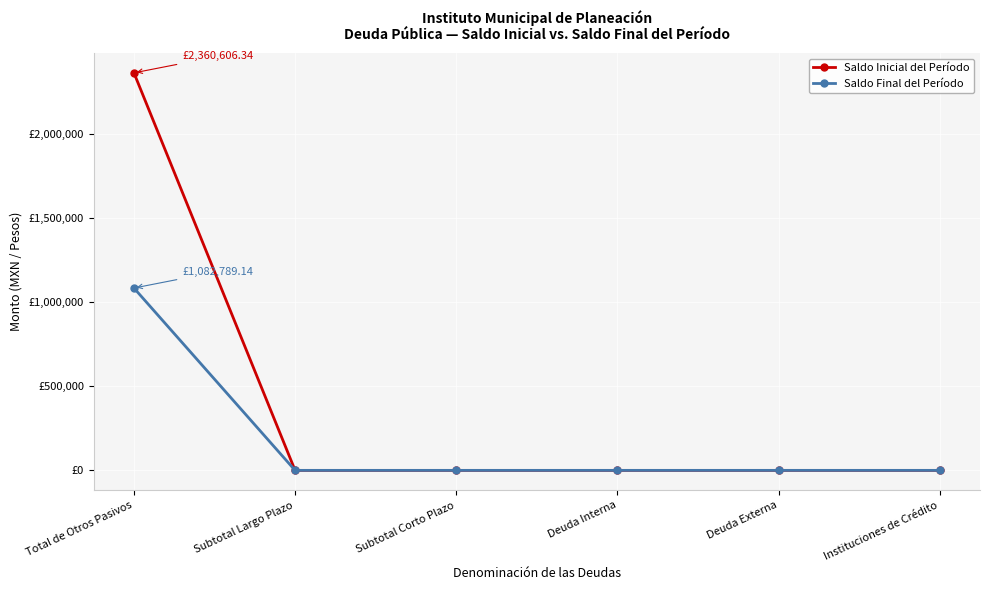

Which series changed the most between Subtotal Corto Plazo and Deuda Interna?

Saldo Inicial del Período